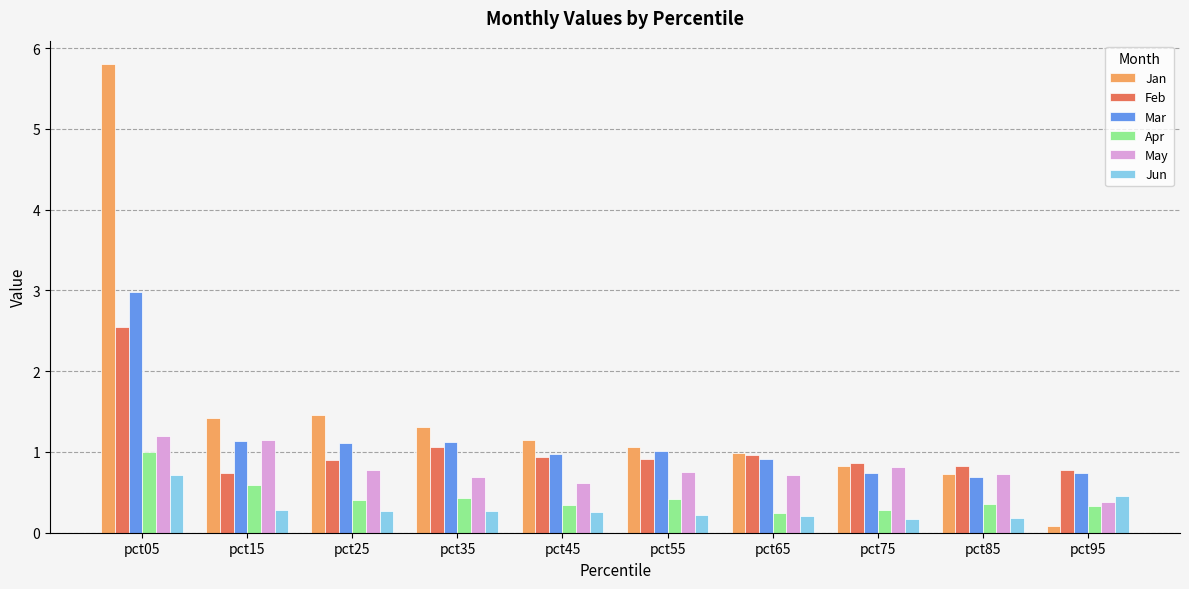

True or false: Apr has a value of 0.1 at pct55.

False